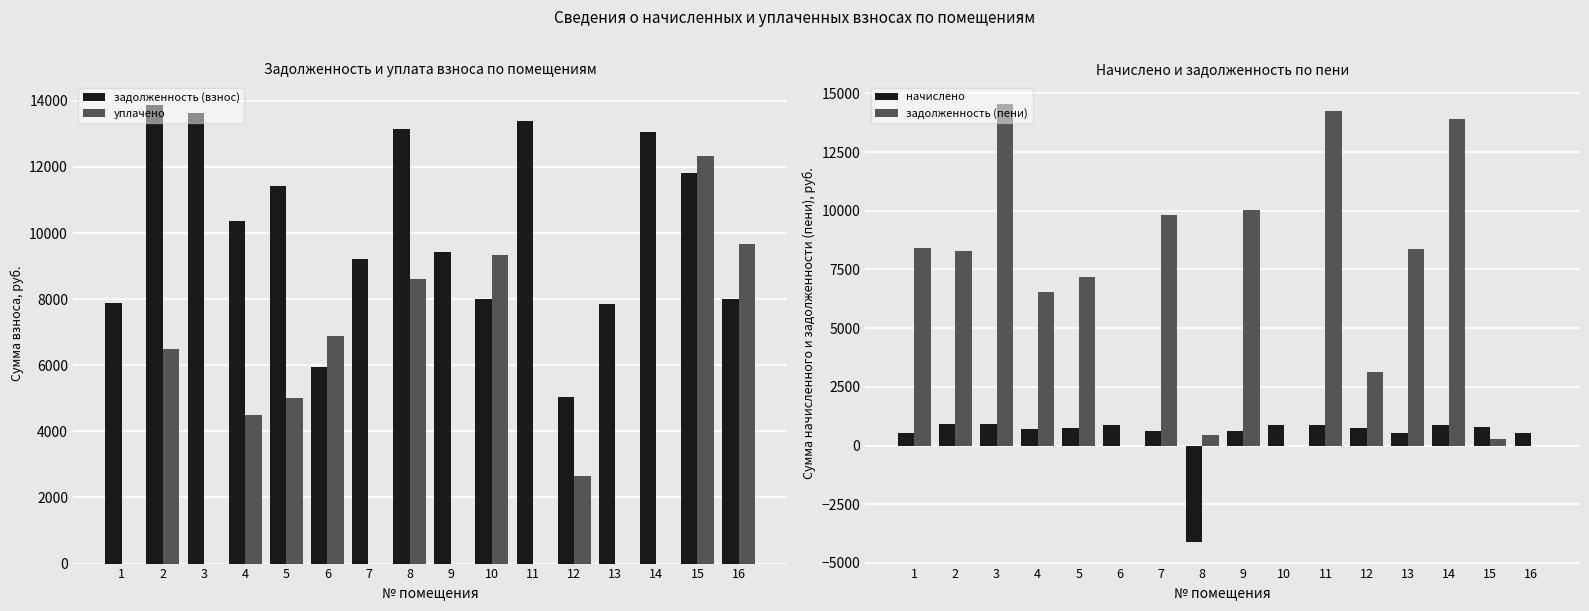

How many bars are there in total?

64